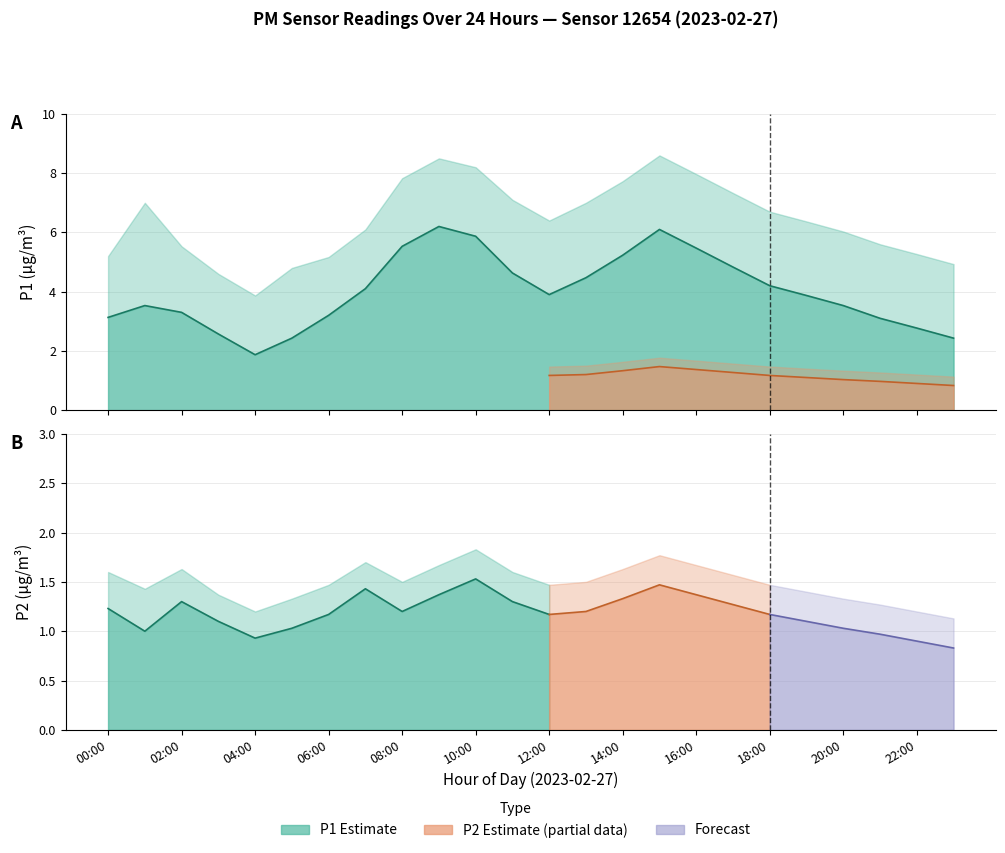

Which category has the lowest value in the P1_upper series?

04:00